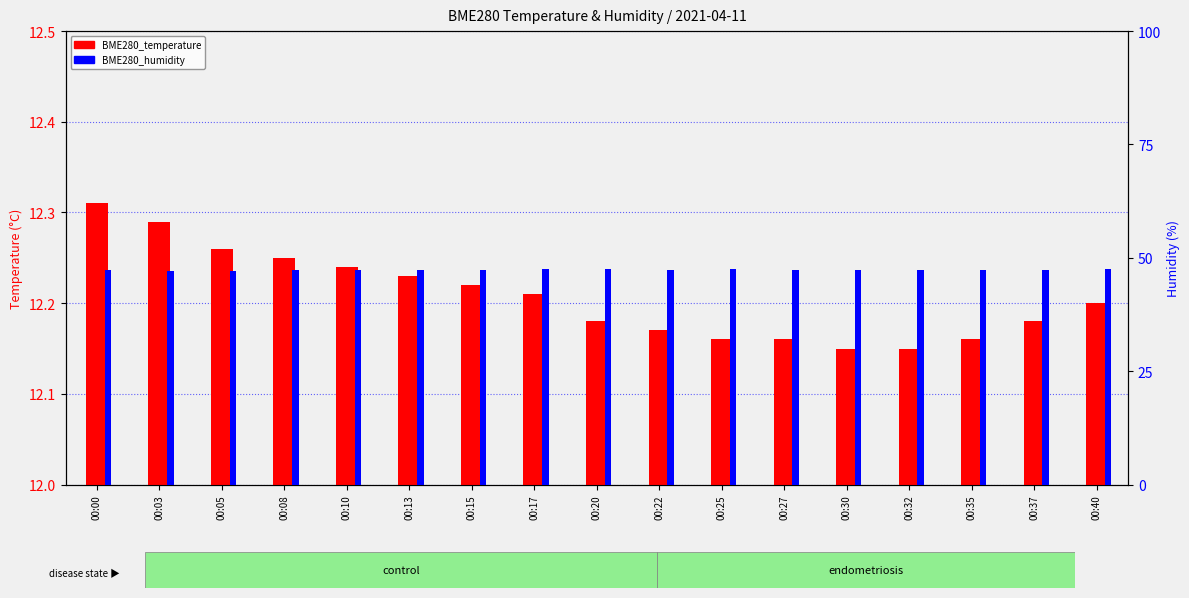

What is the difference between the BME280_humidity values at 00:40 and 00:27?

0.1